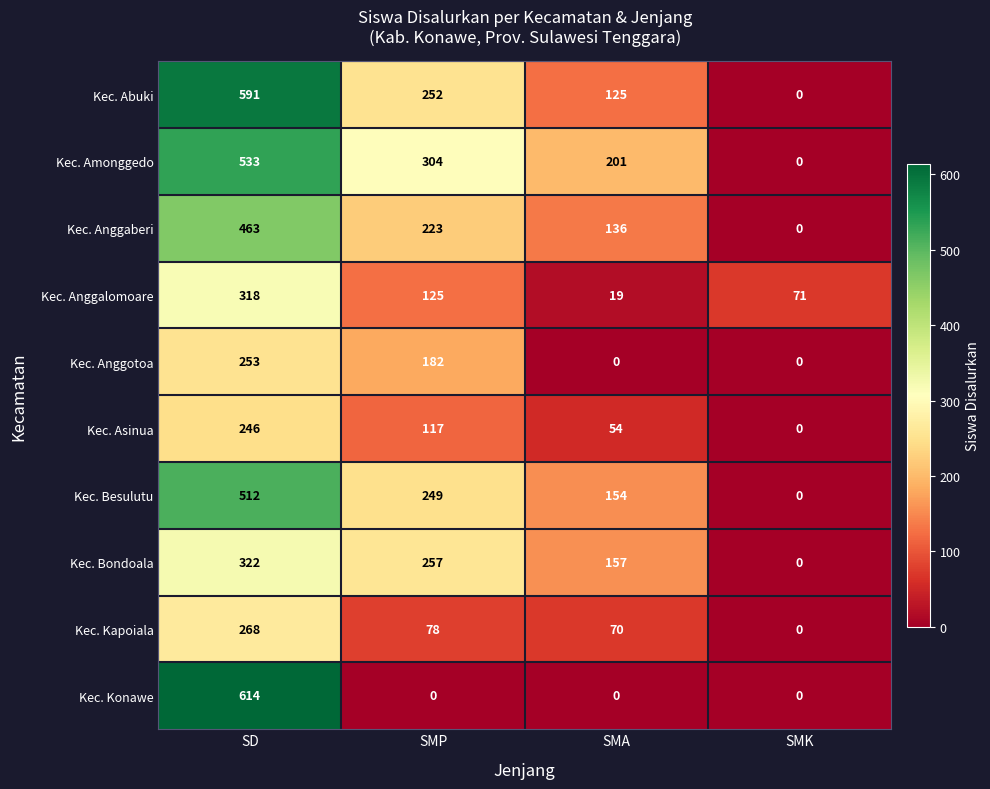

Which series has the largest total across all categories?

Kec. Amonggedo